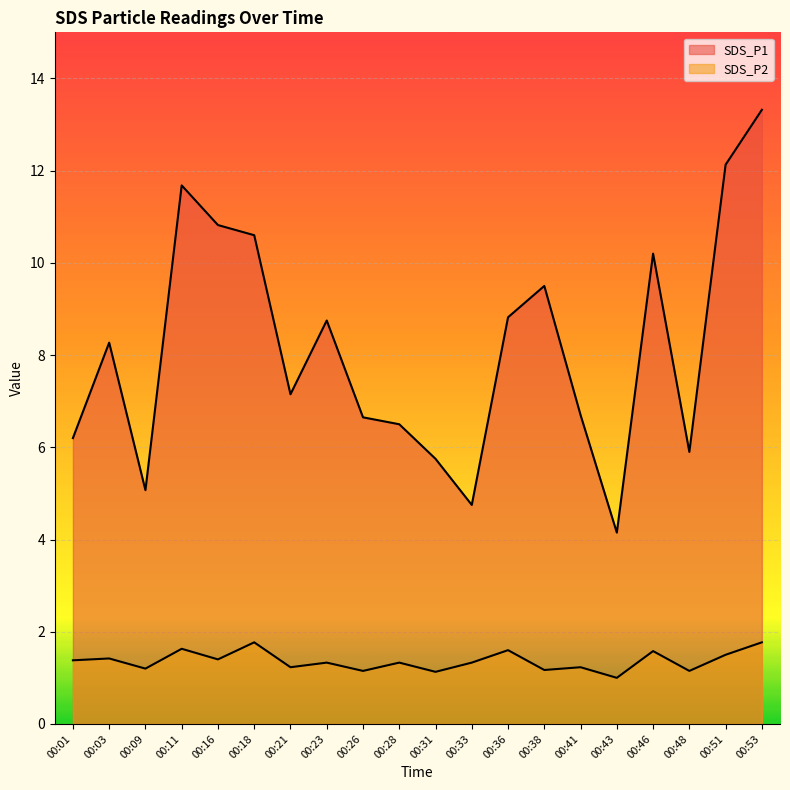

In SDS_P2, how many points are lower than both neighbors (excluding endpoints)?

8